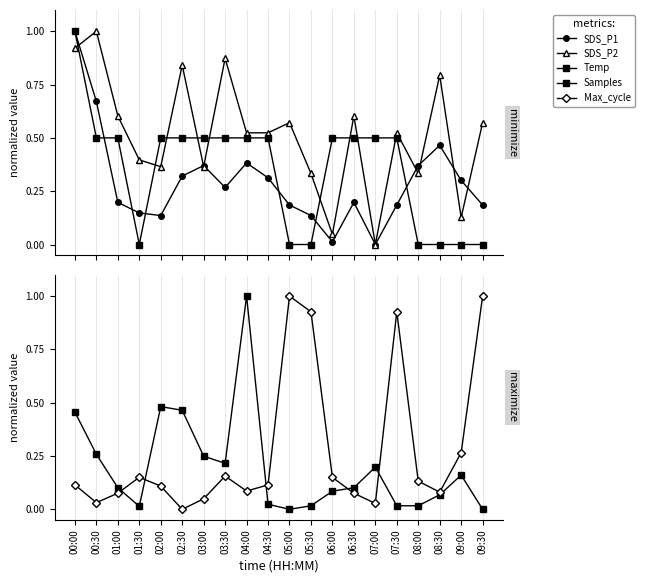

Reading left to right, list all the values displayed in this chart.

SDS_P1: 1.0	0.7	0.2	0.1	0.1	0.3	0.4	0.3	0.4	0.3	0.2	0.1	0.0	0.2	0.0	0.2	0.4	0.5	0.3	0.2
SDS_P2: 0.9	1.0	0.6	0.4	0.4	0.8	0.4	0.9	0.5	0.5	0.6	0.3	0.0	0.6	0.0	0.5	0.3	0.8	0.1	0.6
Temp: 1.0	0.5	0.5	0.0	0.5	0.5	0.5	0.5	0.5	0.5	0.0	0.0	0.5	0.5	0.5	0.5	0.0	0.0	0.0	0.0
Samples: 0.5	0.3	0.1	0.0	0.5	0.5	0.2	0.2	1.0	0.0	0.0	0.0	0.1	0.1	0.2	0.0	0.0	0.1	0.2	0.0
Max_cycle: 0.1	0.0	0.1	0.2	0.1	0.0	0.0	0.2	0.1	0.1	1.0	0.9	0.1	0.1	0.0	0.9	0.1	0.1	0.3	1.0